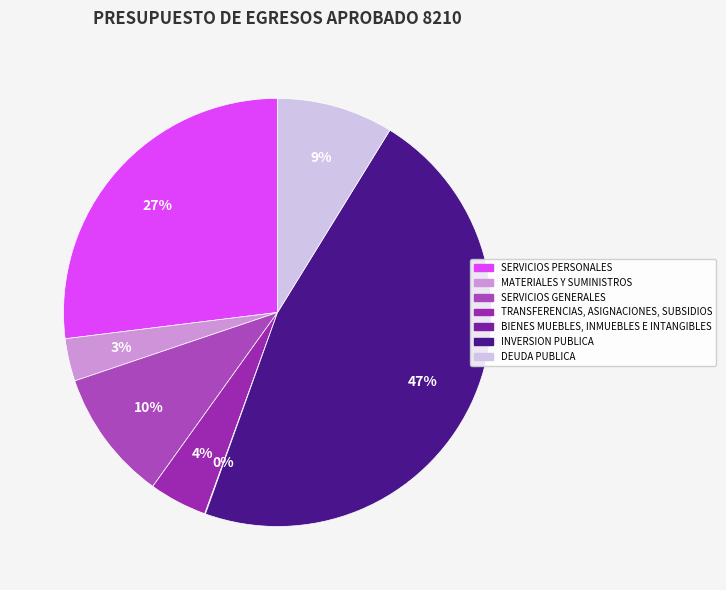

To the nearest percent, what is the combined percentage of SERVICIOS PERSONALES and DEUDA PUBLICA?

36%